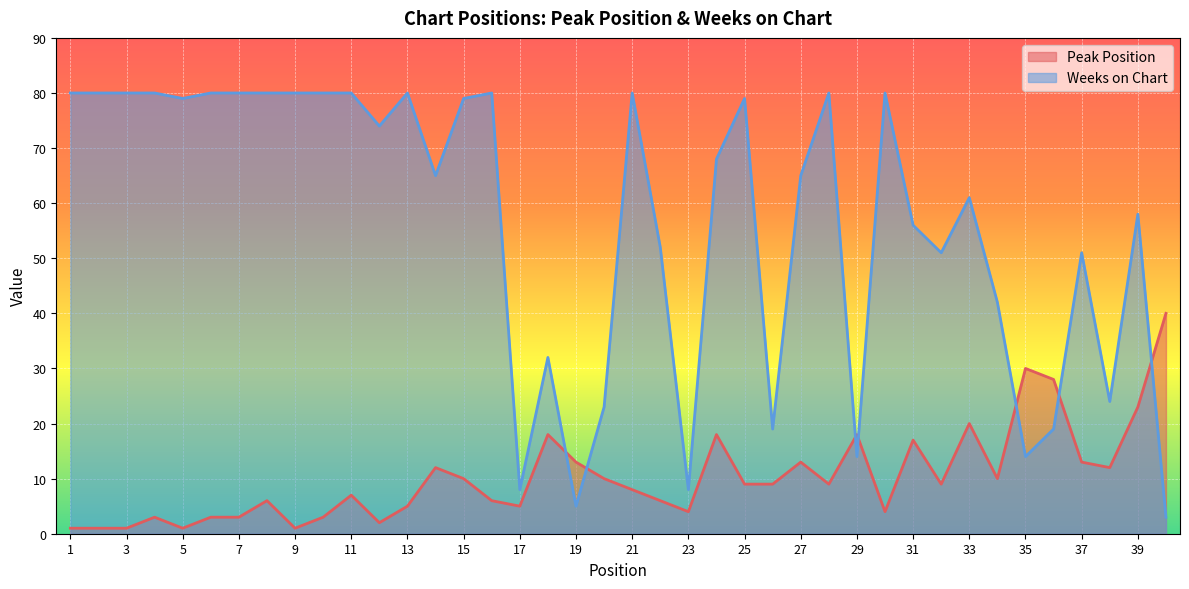

At which category is the sum across all series the highest?

15